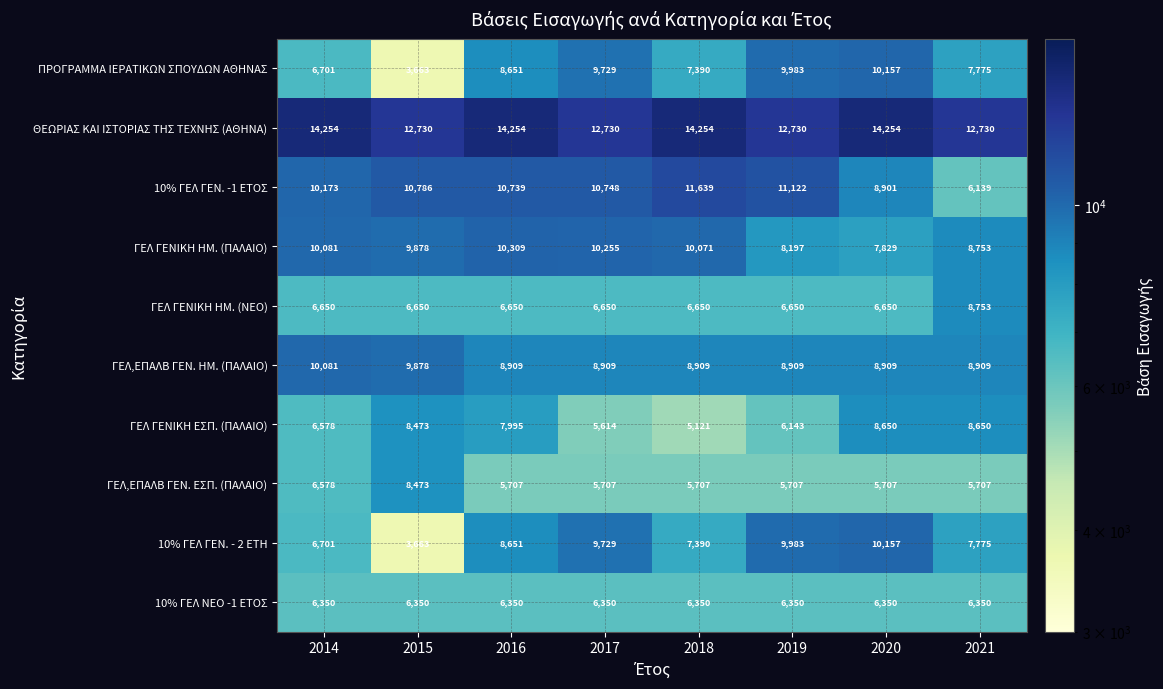

What is the total value across all series at 2015?

80544